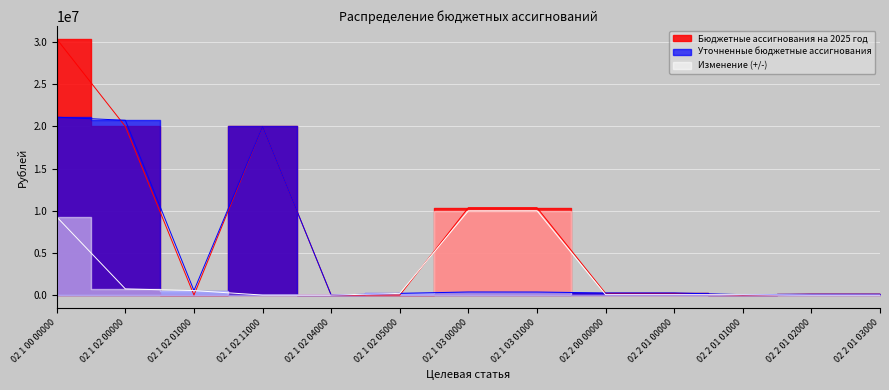

True or false: Бюджетные ассигнования на 2025 год and Изменение (+/-) intersect in this chart.

True